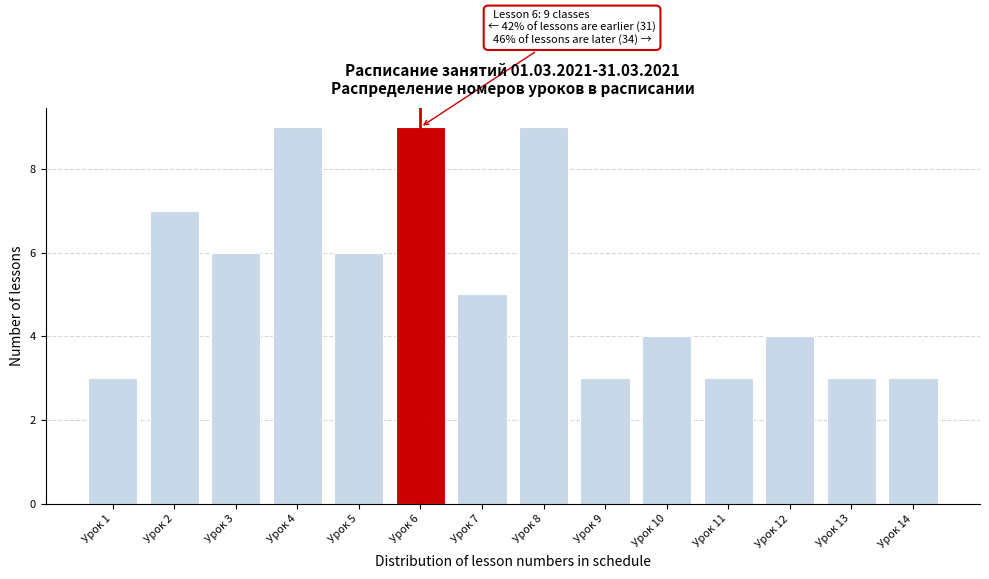

Reading left to right, list all the values displayed in this chart.

Урок 1=3	Урок 2=7	Урок 3=6	Урок 4=9	Урок 5=6	Урок 6=9	Урок 7=5	Урок 8=9	Урок 9=3	Урок 10=4	Урок 11=3	Урок 12=4	Урок 13=3	Урок 14=3